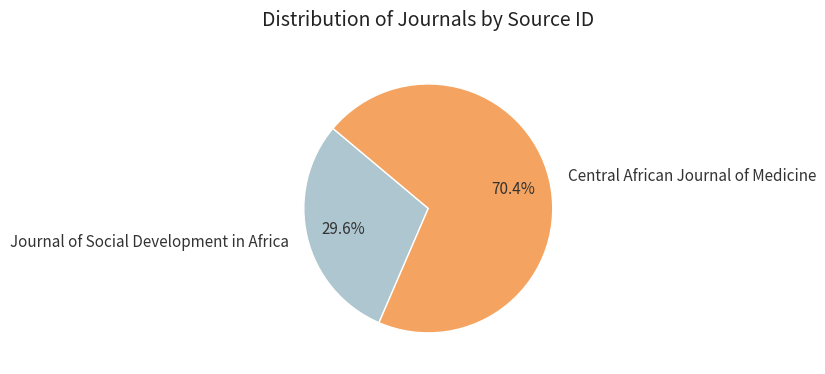

Which category accounts for the majority?

Central African Journal of Medicine